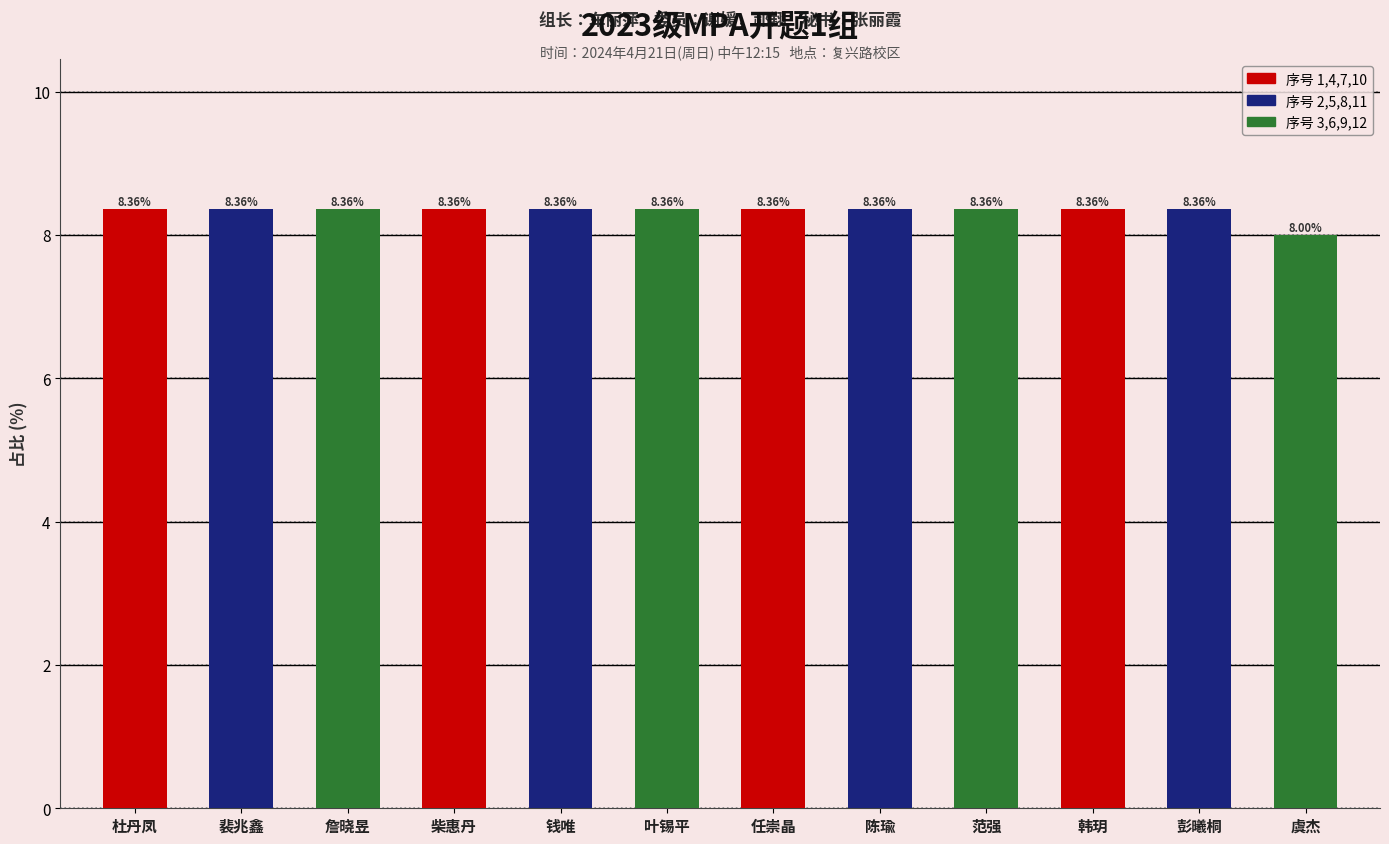

Does the chart contain any negative values?

No